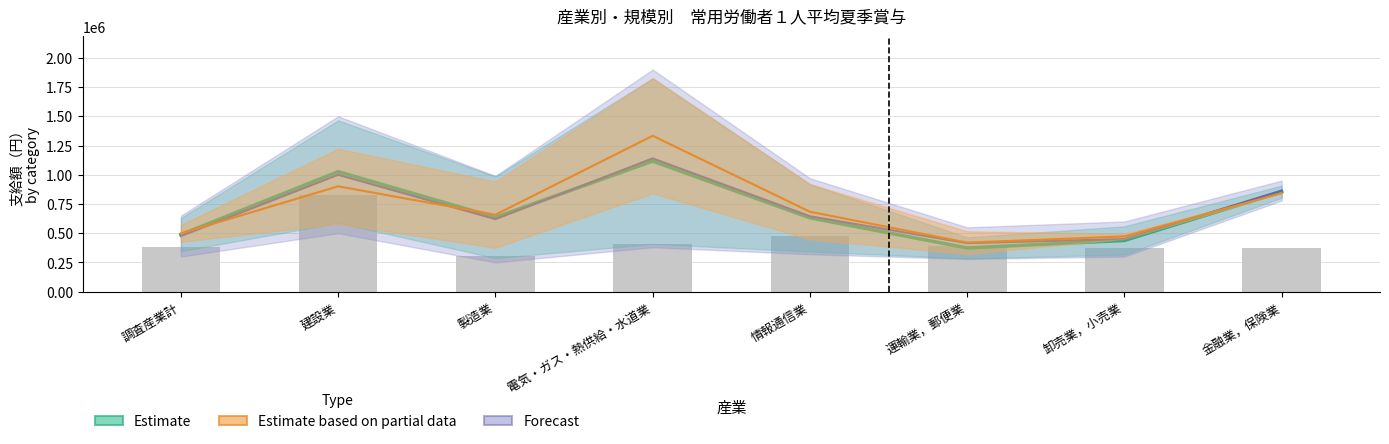

Reading right to left, extract all data points from this chart.

Estimate: 金融業，保険業=855182.5	卸売業，小売業=437820.0	運輸業，郵便業=373801.0	情報通信業=631332.0	電気・ガス・熱供給・水道業=1116362.0	製造業=636115.5	建設業=1026698.0	調査産業計=487984.0
Estimate based on partial data: 金融業，保険業=843282.0	卸売業，小売業=472407.0	運輸業，郵便業=419479.0	情報通信業=683513.0	電気・ガス・熱供給・水道業=1333398.5	製造業=658185.5	建設業=901051.0	調査産業計=498150.0
Forecast: 金融業，保険業=865000.0	卸売業，小売業=450000.0	運輸業，郵便業=415000.0	情報通信業=645000.0	電気・ガス・熱供給・水道業=1140000.0	製造業=620000.0	建設業=1000000.0	調査産業計=475000.0